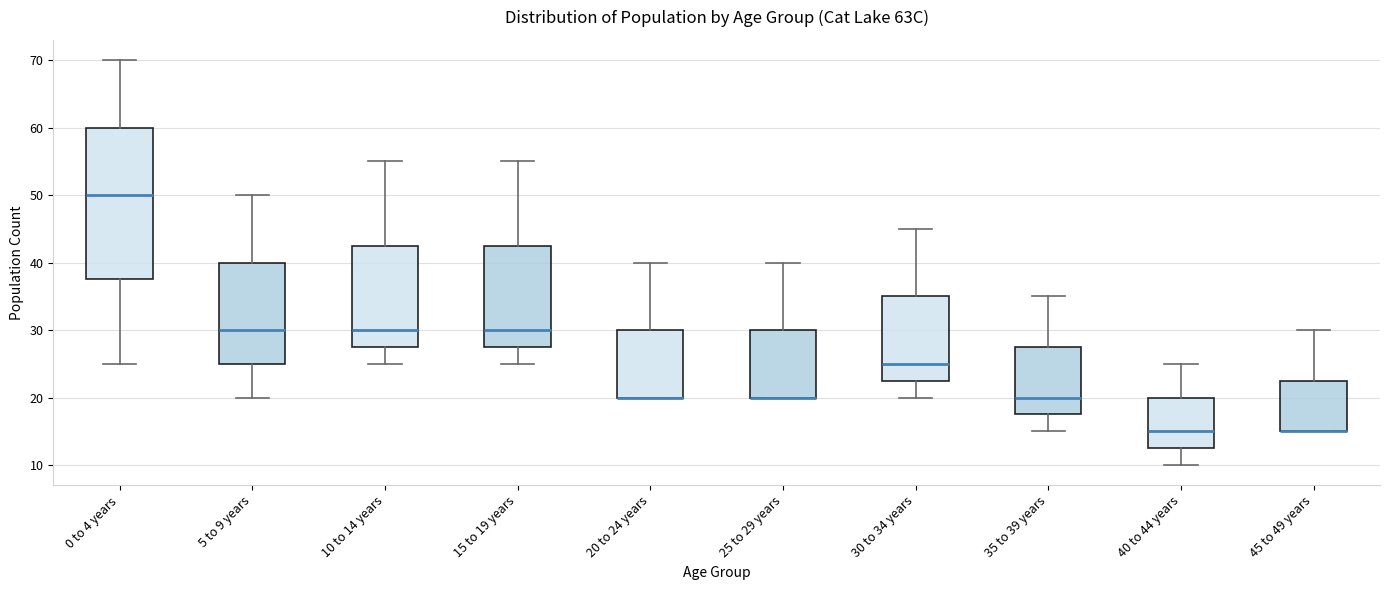

Reading left to right, read every box against the y-axis: the position of its median line, the range the box covers, and the ends of its whiskers. The values are not printed on the chart, so give them approximately, as read against the axis.

0 to 4 years: median 50, box 38 to 60, whiskers 25 to 70
5 to 9 years: median 30, box 25 to 40, whiskers 20 to 50
10 to 14 years: median 30, box 28 to 43, whiskers 25 to 55
15 to 19 years: median 30, box 28 to 43, whiskers 25 to 55
20 to 24 years: median 20 (drawn on the box's lower edge), box 20 to 30, whiskers 20 to 40
25 to 29 years: median 20 (drawn on the box's lower edge), box 20 to 30, whiskers 20 to 40
30 to 34 years: median 25, box 23 to 35, whiskers 20 to 45
35 to 39 years: median 20, box 18 to 28, whiskers 15 to 35
40 to 44 years: median 15, box 13 to 20, whiskers 10 to 25
45 to 49 years: median 15 (drawn on the box's lower edge), box 15 to 23, whiskers 15 to 30